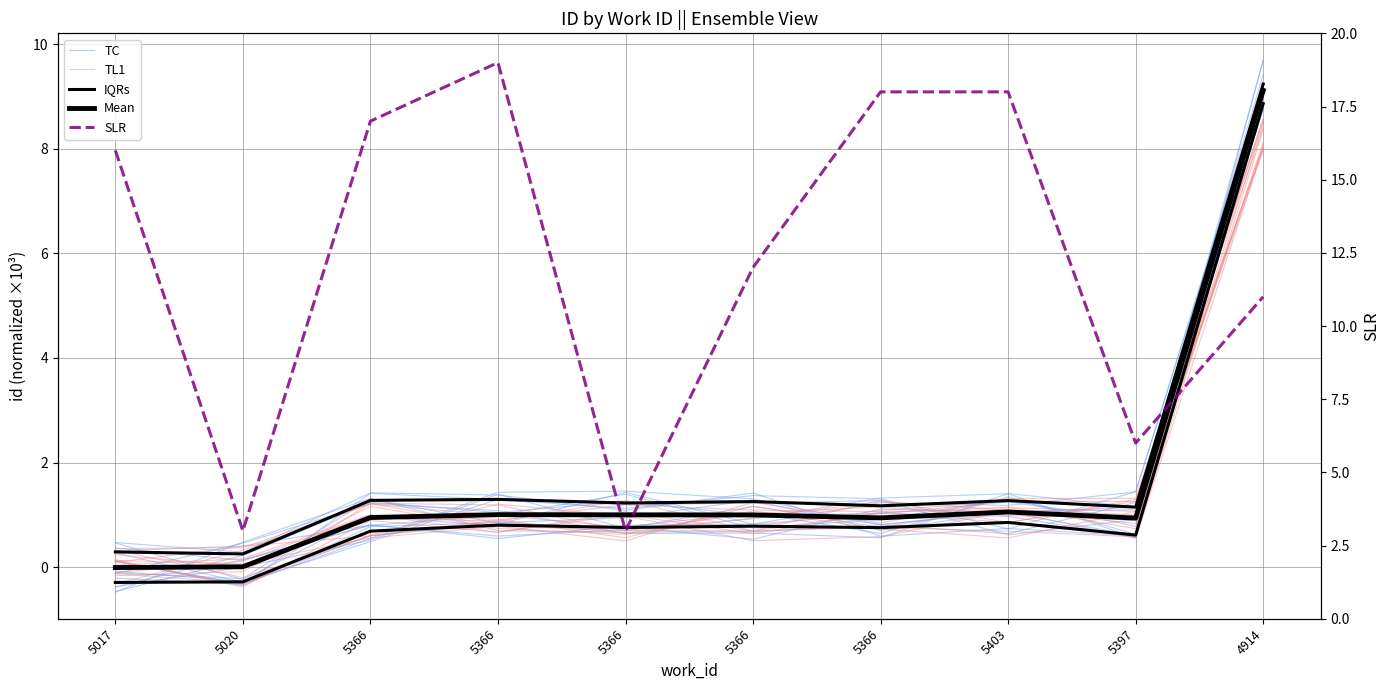

Is this an area chart (filled region under the line)?

No